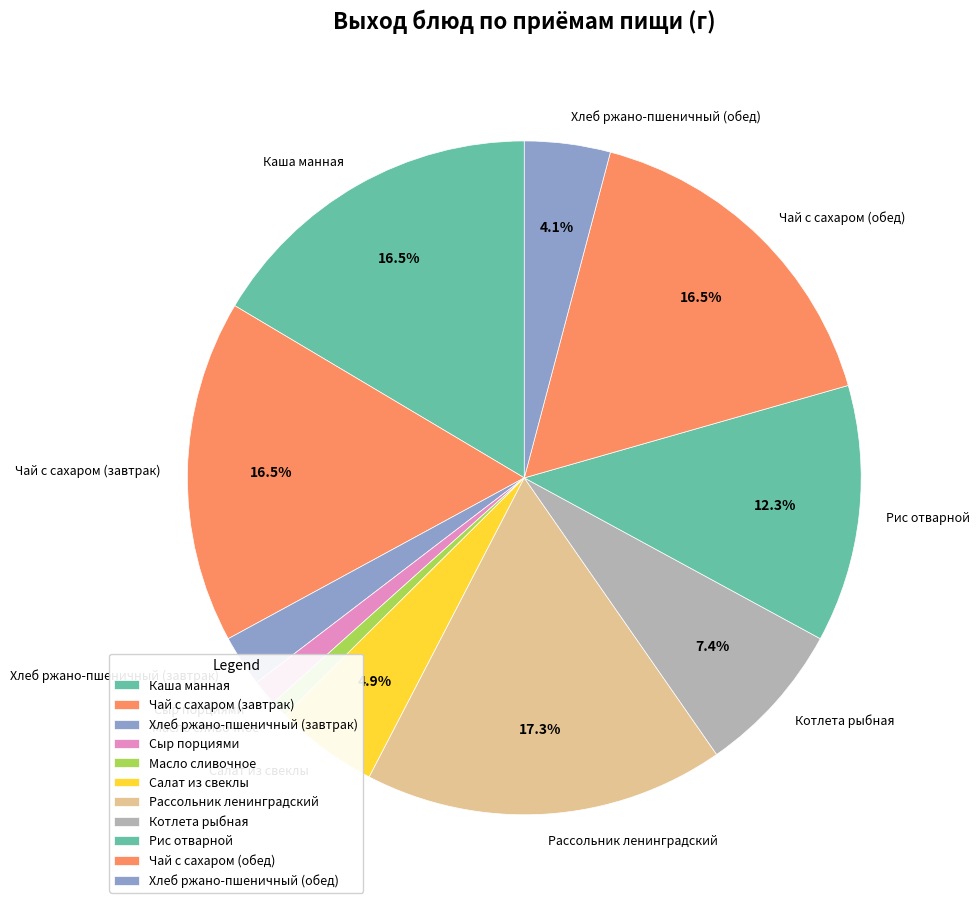

Does Котлета рыбная represent more than half of the total?

No